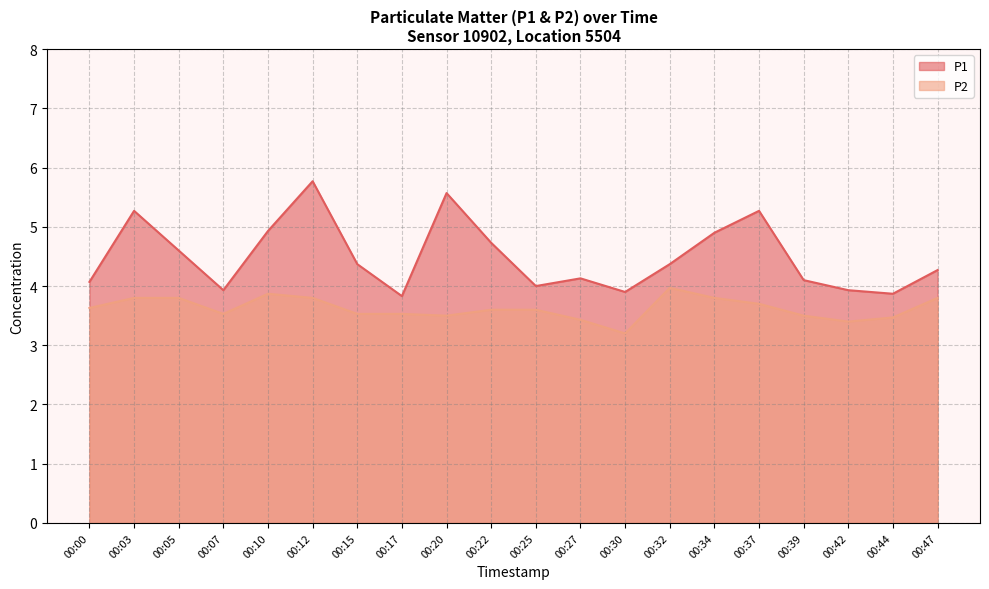

Reading left to right, transcribe all the data shown in this chart.

P1: 4.1	5.3	4.6	3.9	4.9	5.8	4.4	3.8	5.6	4.7	4.0	4.1	3.9	4.4	4.9	5.3	4.1	3.9	3.9	4.3
P2: 3.6	3.8	3.8	3.5	3.9	3.8	3.5	3.5	3.5	3.6	3.6	3.4	3.2	4.0	3.8	3.7	3.5	3.4	3.5	3.8